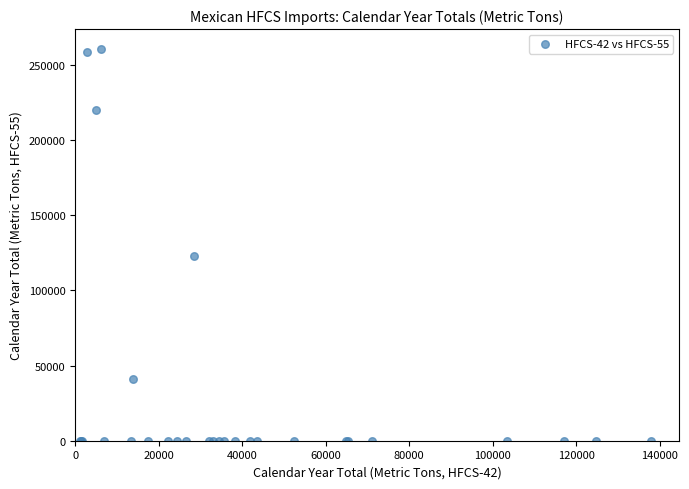

What Y value in the scatter plot is closest to 130324?

123091.6